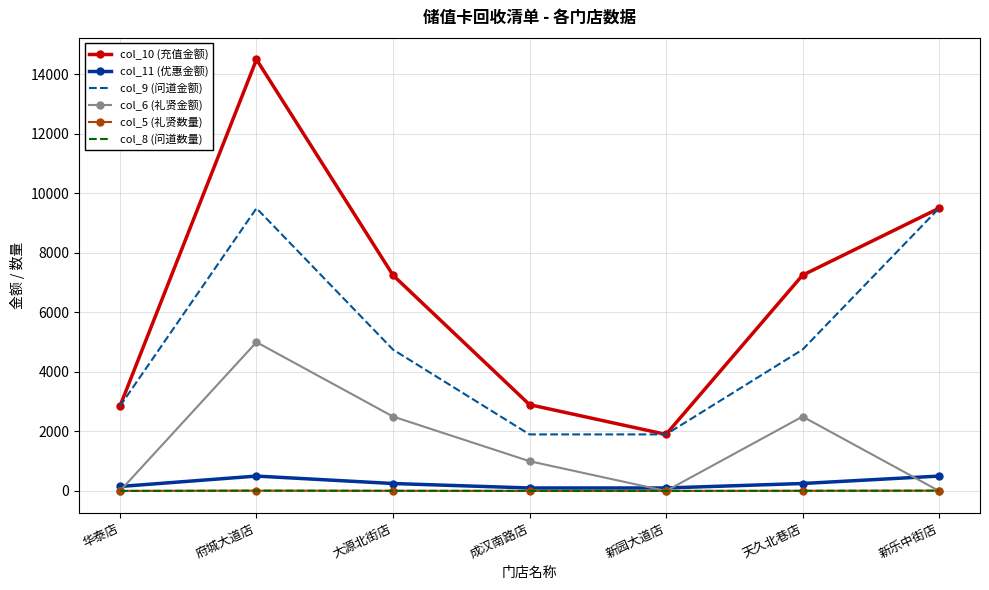

What is the sum of the col_5 (礼贤数量) values at 新乐中街店 and 成汉南路店?

12